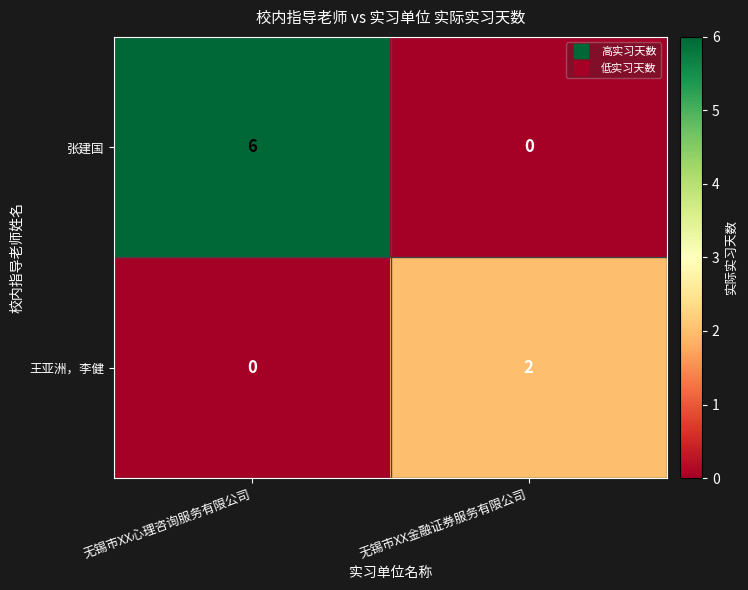

Which series has the largest range (max minus min)?

张建国